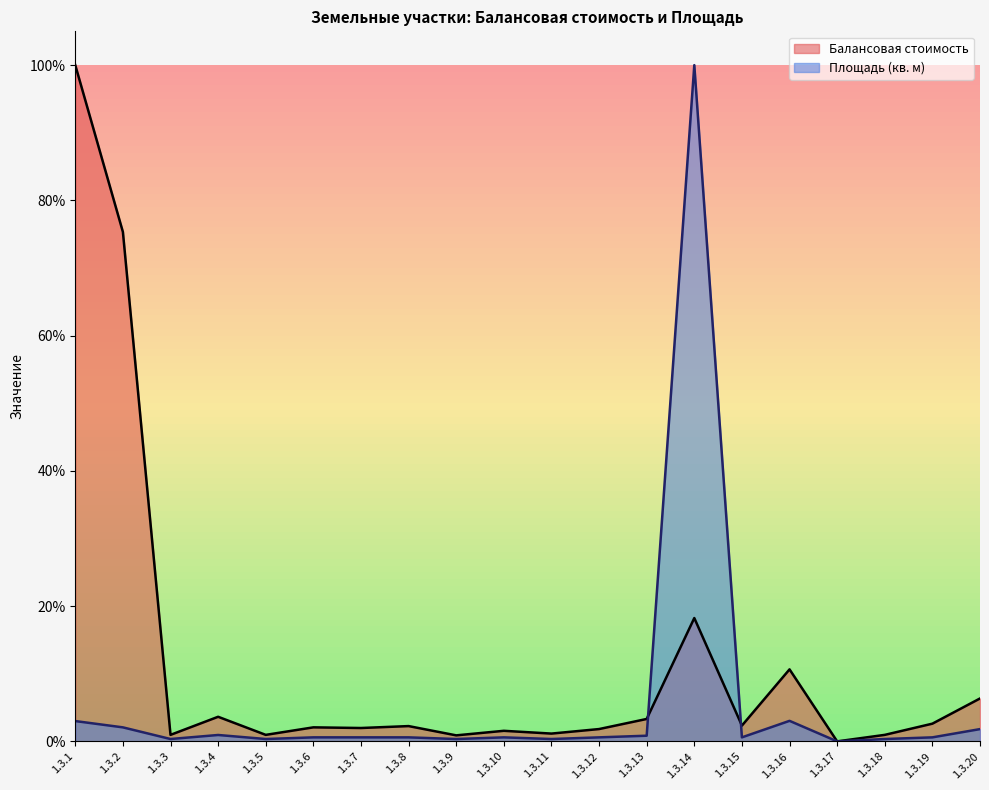

True or false: Балансовая стоимость and Площадь (кв. м) intersect in this chart.

True